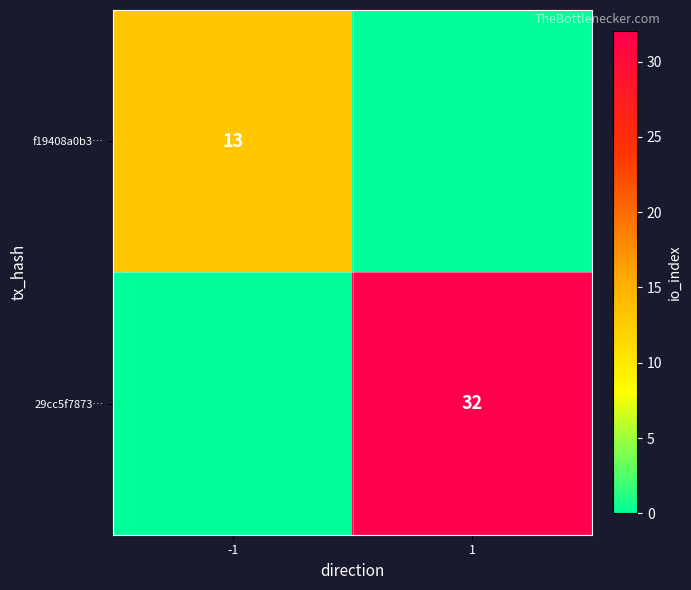

True or false: 29cc5f7873… has a value of 32 at 1.

True